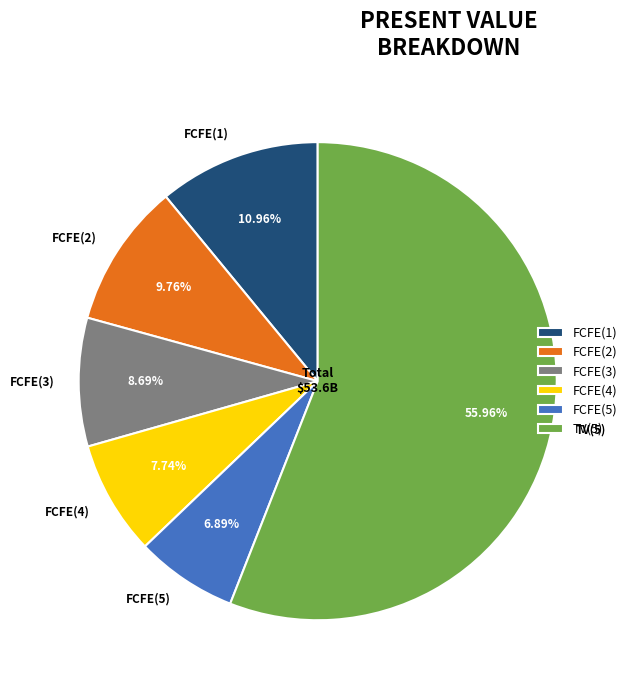

What percentage is the FCFE(4) slice, to the nearest percent?

8%